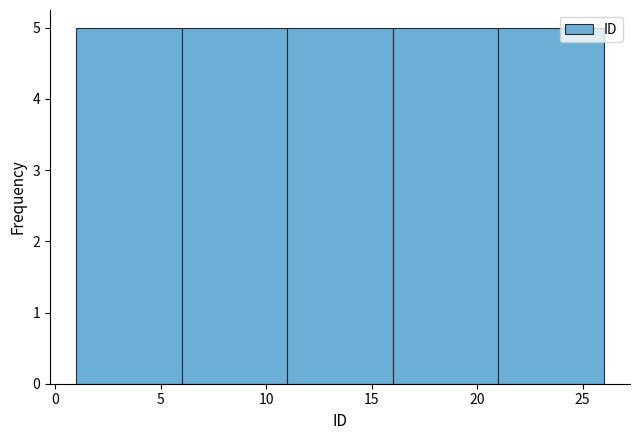

Reading left to right, list every bar in this chart as the range it spans on the x-axis followed by its height. The values are not printed on the chart, so give them approximately, as read against the axis.

1 to 6: 5
6 to 11: 5
11 to 16: 5
16 to 21: 5
21 to 26: 5